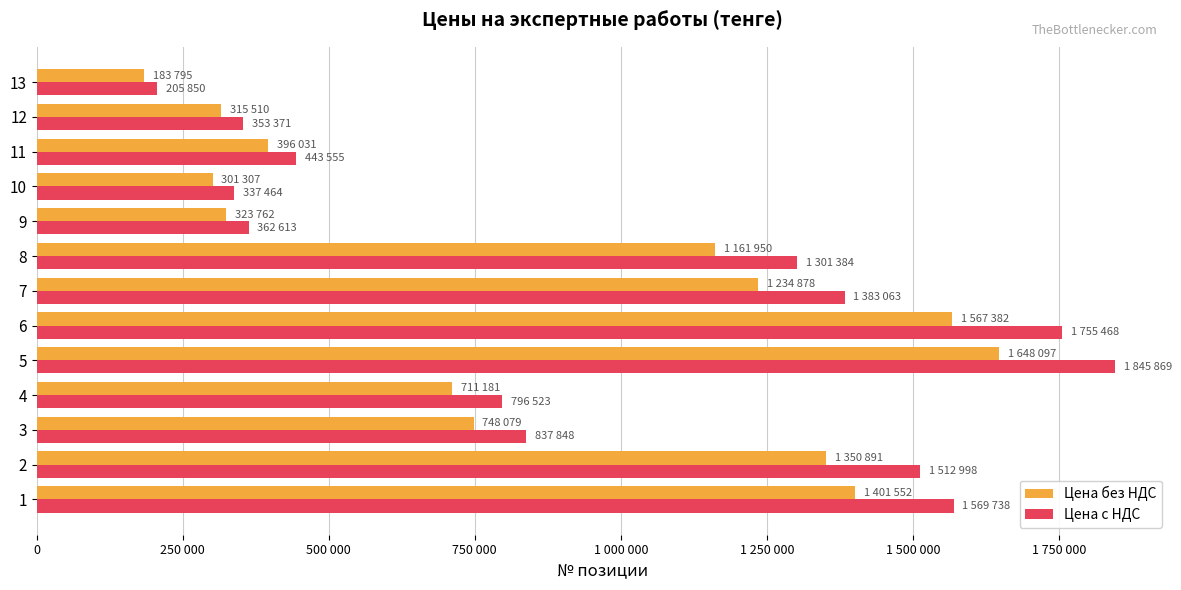

Reading right to left, what are all the values shown in this chart?

Цена без НДС: 183795	315510	396031	301307	323762	1161950	1234878	1567382	1648097	711181	748079	1350891	1401552
Цена с НДС: 205850	353371	443555	337464	362613	1301384	1383063	1755468	1845869	796523	837848	1512998	1569738